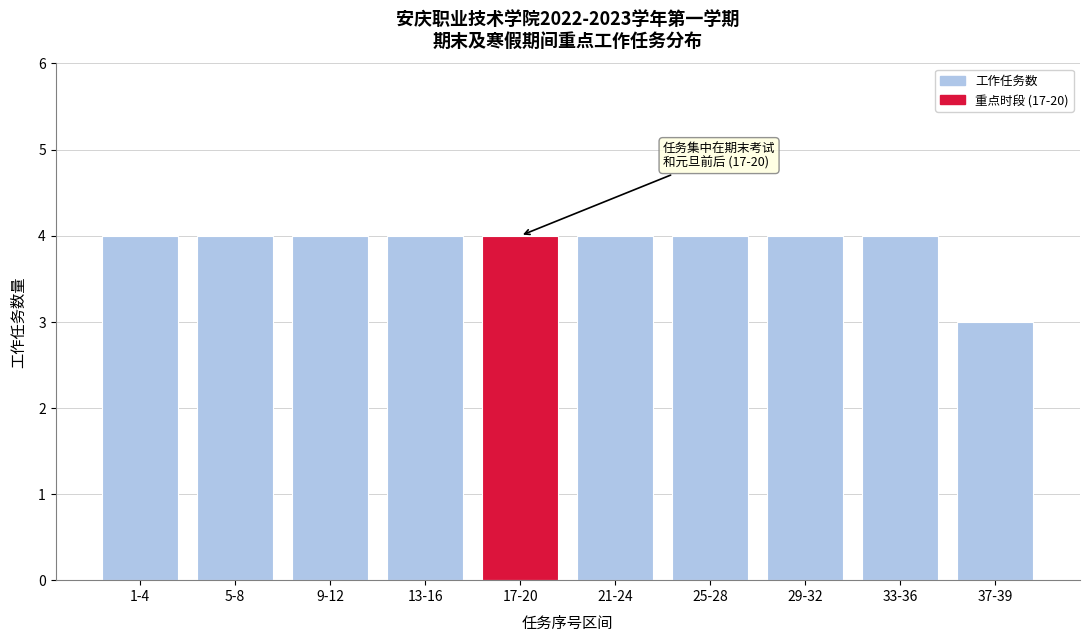

Reading left to right, list all the values displayed in this chart.

4	4	4	4	4	4	4	4	4	3